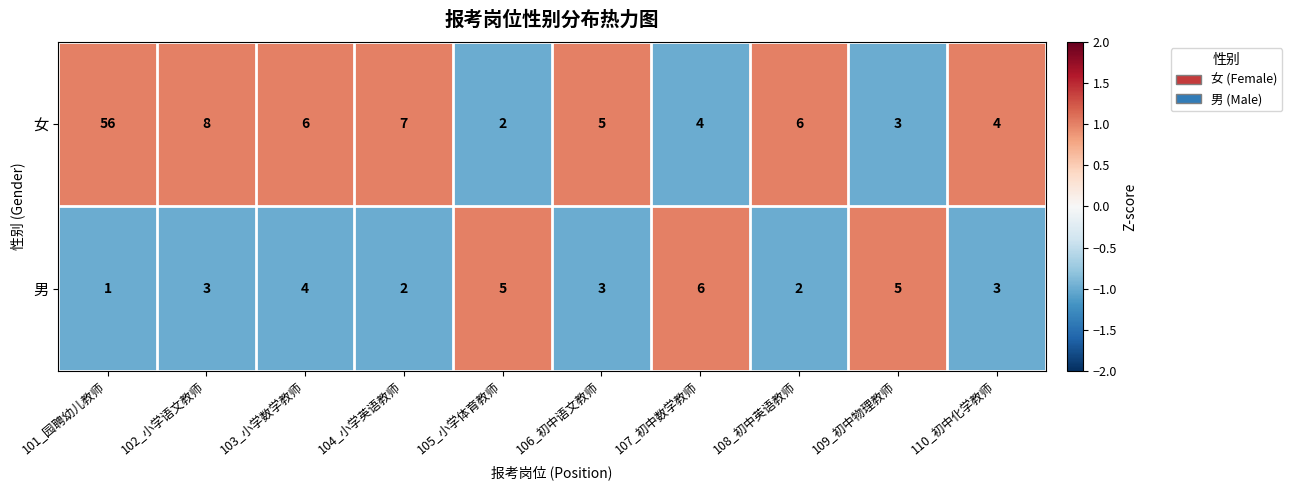

At which category is the sum across all series the highest?

101_园聘幼儿教师